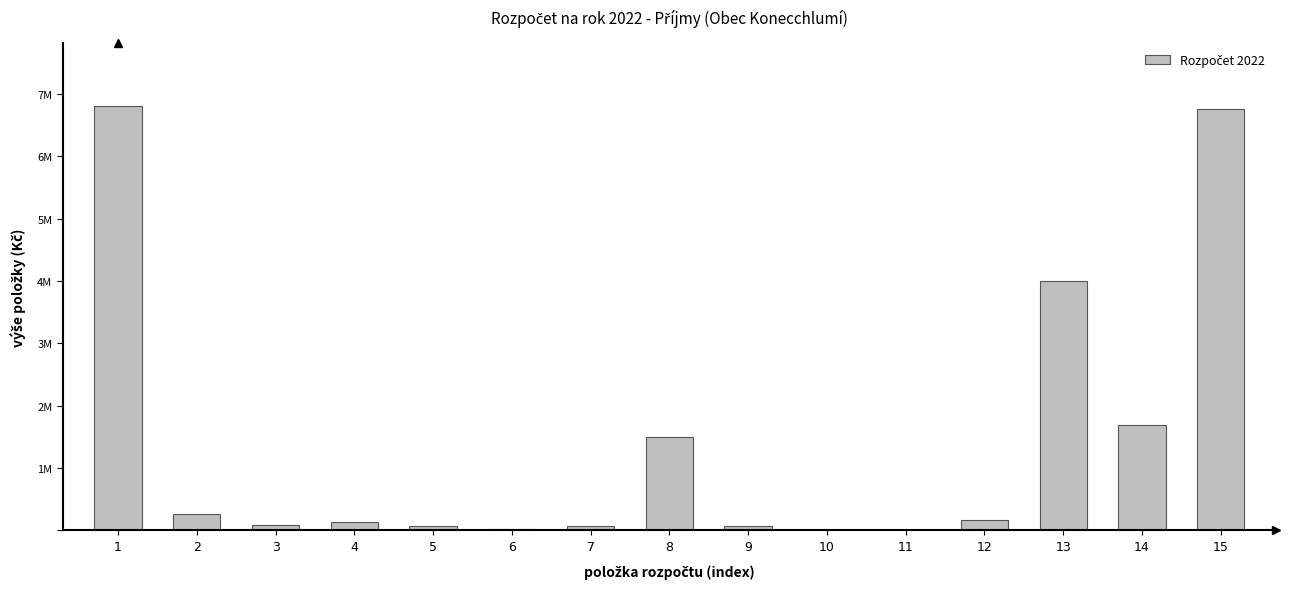

Are the bars horizontal?

No